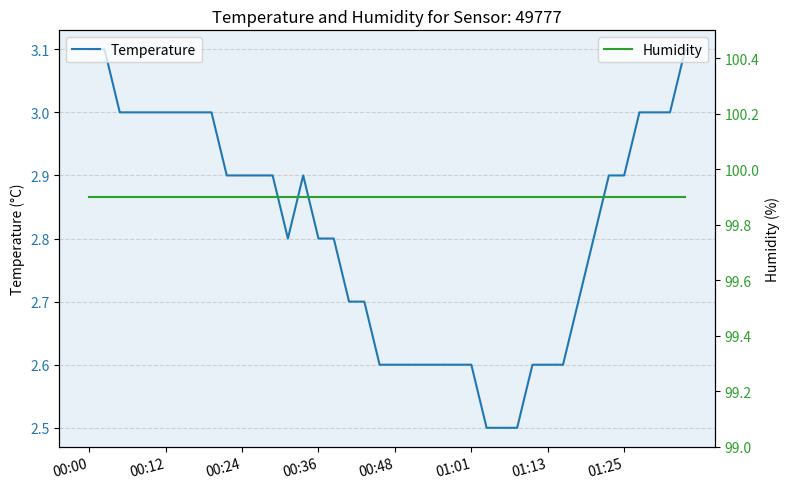

The value of Humidity at 00:24 is 31.3. True or false?

False